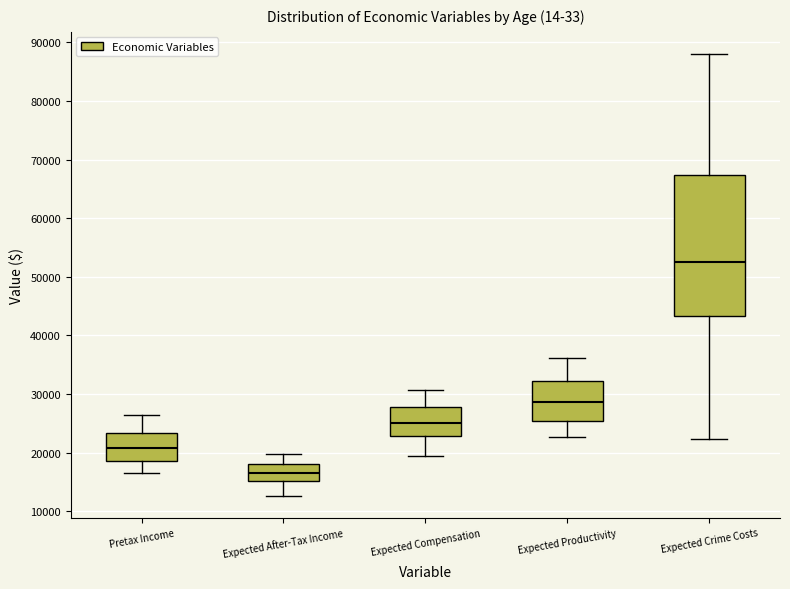

Reading left to right, transcribe this box plot: for each box, give where its median line is, the range the box spans, and where its two whiskers end, as read against the y-axis. The values are not printed on the chart, so give them approximately, as read against the axis.

Pretax Income: median 21000, box 19000 to 23000, whiskers 16000 to 26000
Expected After-Tax Income: median 16000, box 15000 to 18000, whiskers 13000 to 20000
Expected Compensation: median 25000, box 23000 to 28000, whiskers 19000 to 31000
Expected Productivity: median 29000, box 25000 to 32000, whiskers 23000 to 36000
Expected Crime Costs: median 53000, box 43000 to 67000, whiskers 22000 to 88000